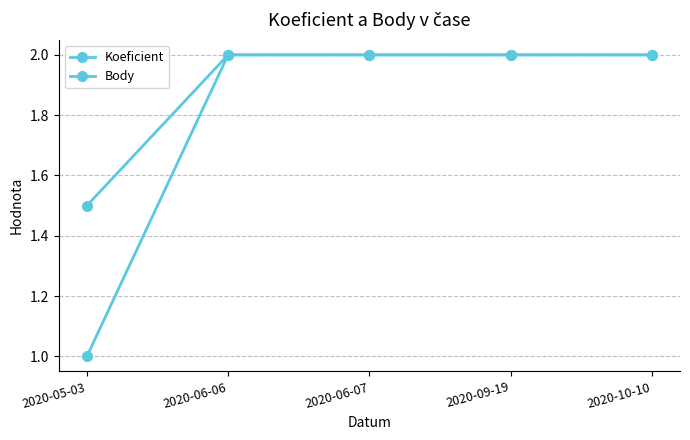

Is the value of Koeficient at 2020-06-06 greater than the value of Body at 2020-05-03?

Yes